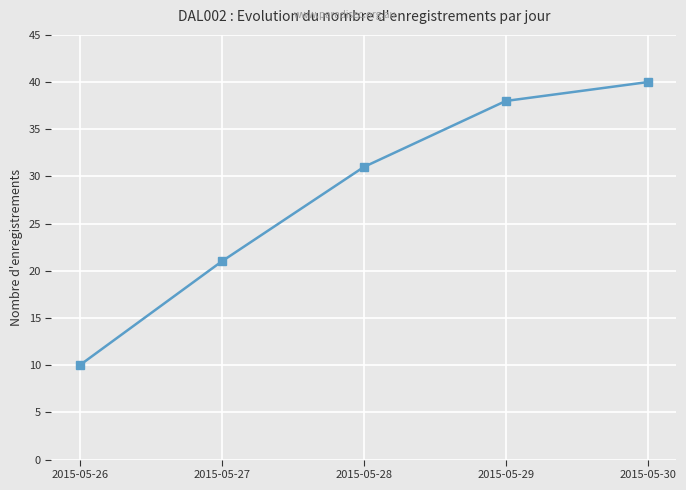

At which category does the chart reach its minimum across all series?

2015-05-26